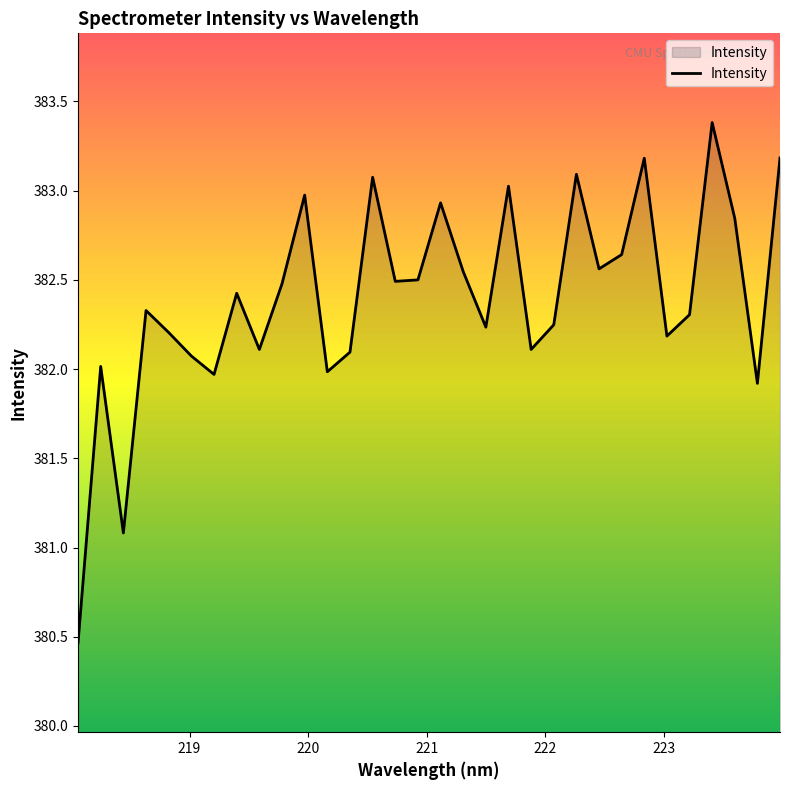

What is the smallest value displayed?

380.5